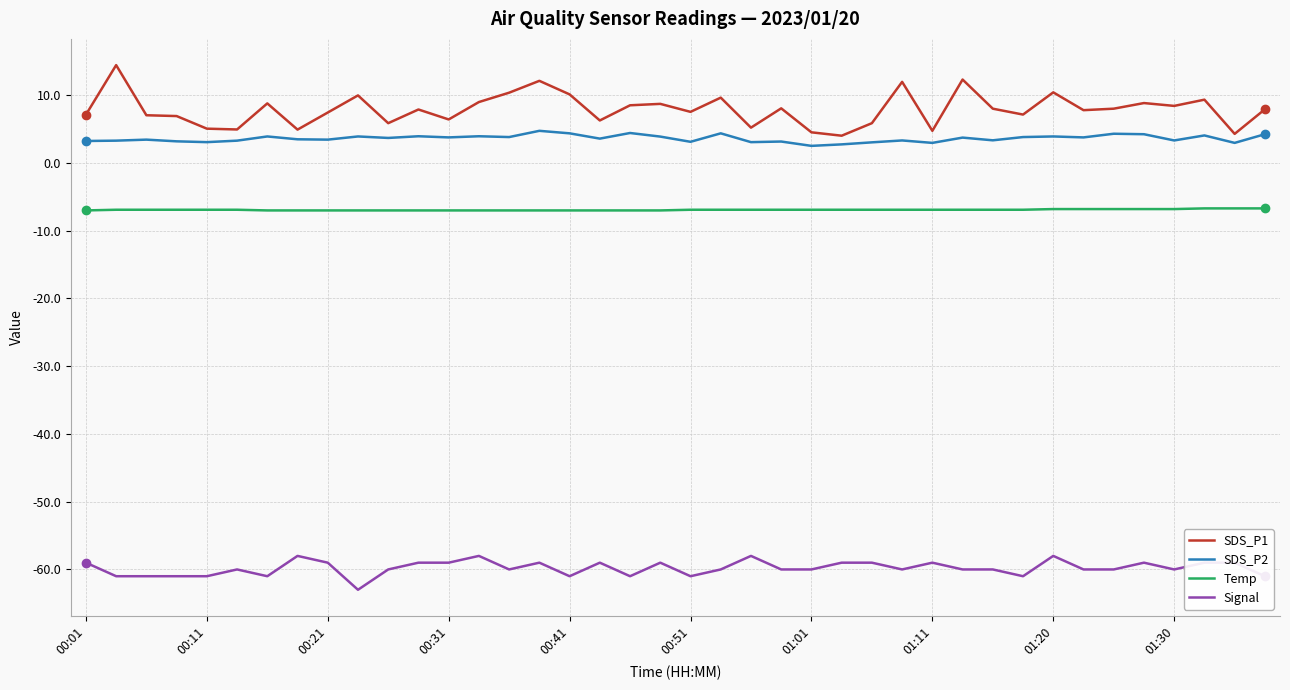

True or false: Signal and SDS_P2 cross at least once.

False